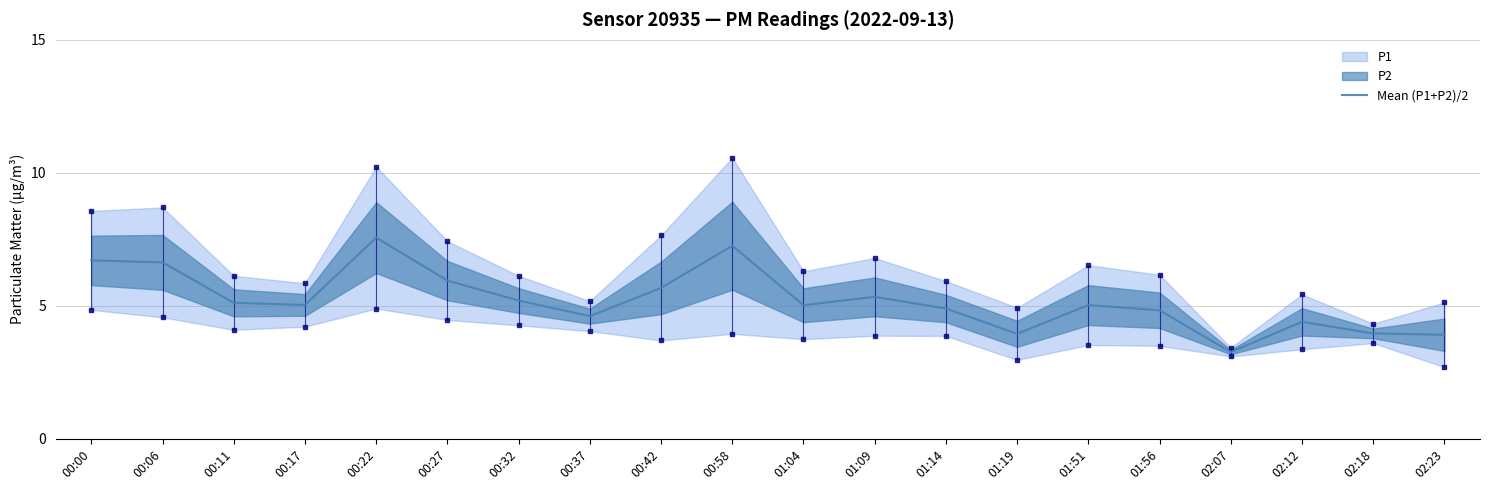

What is the difference between the values at 00:42 and 00:27?

0.3